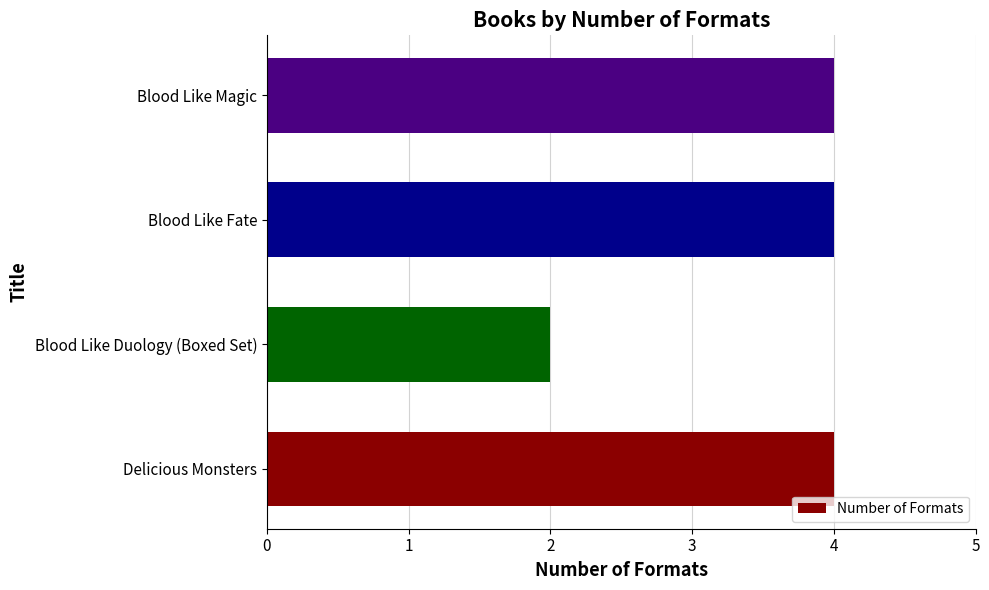

Does the chart contain any negative values?

No